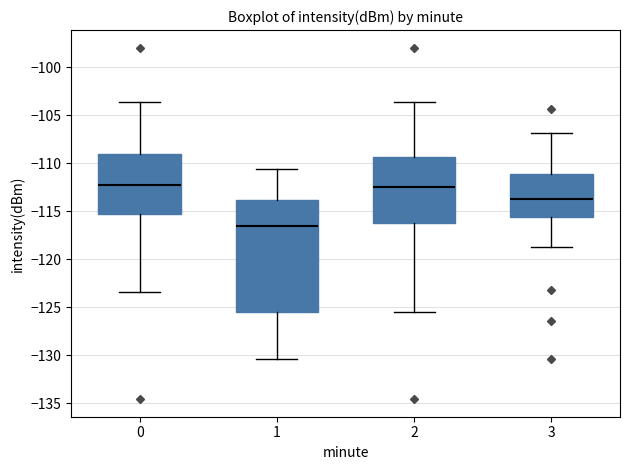

Reading left to right, read every box against the y-axis: the position of its median line, the range the box covers, and the ends of its whiskers. The values are not printed on the chart, so give them approximately, as read against the axis.

0: median -112.0, box -115.5 to -109.0, whiskers -123.5 to -103.5
1: median -116.5, box -125.5 to -114.0, whiskers -130.5 to -110.5
2: median -112.5, box -116.5 to -109.5, whiskers -125.5 to -103.5
3: median -113.5, box -115.5 to -111.0, whiskers -118.5 to -107.0